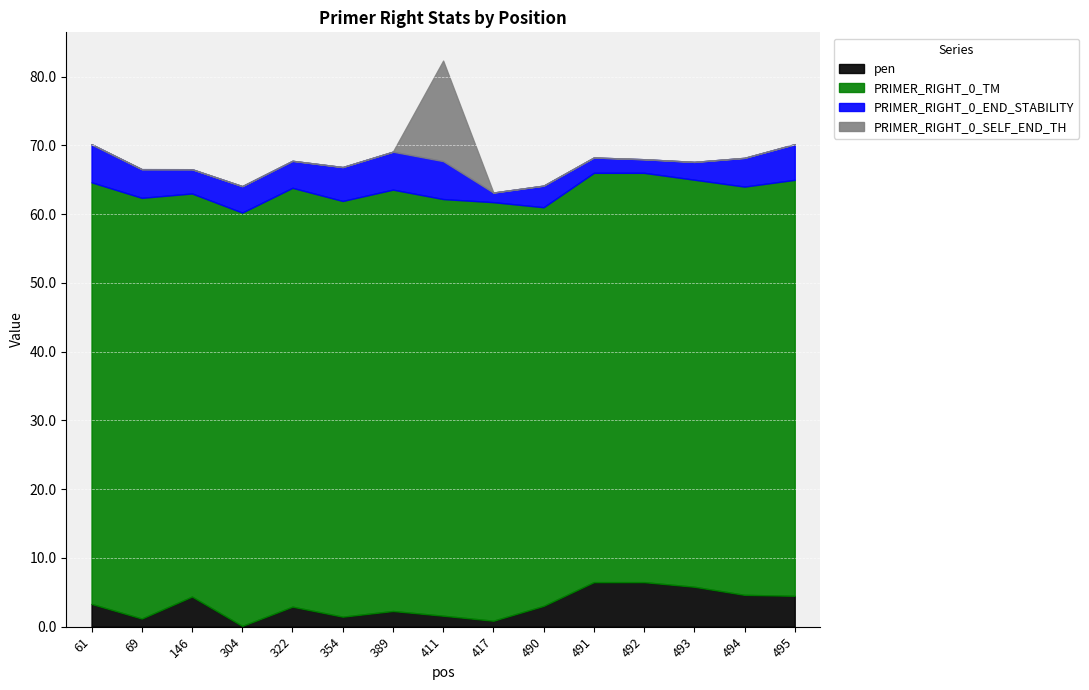

What is the total value across all series at 495?

70.2